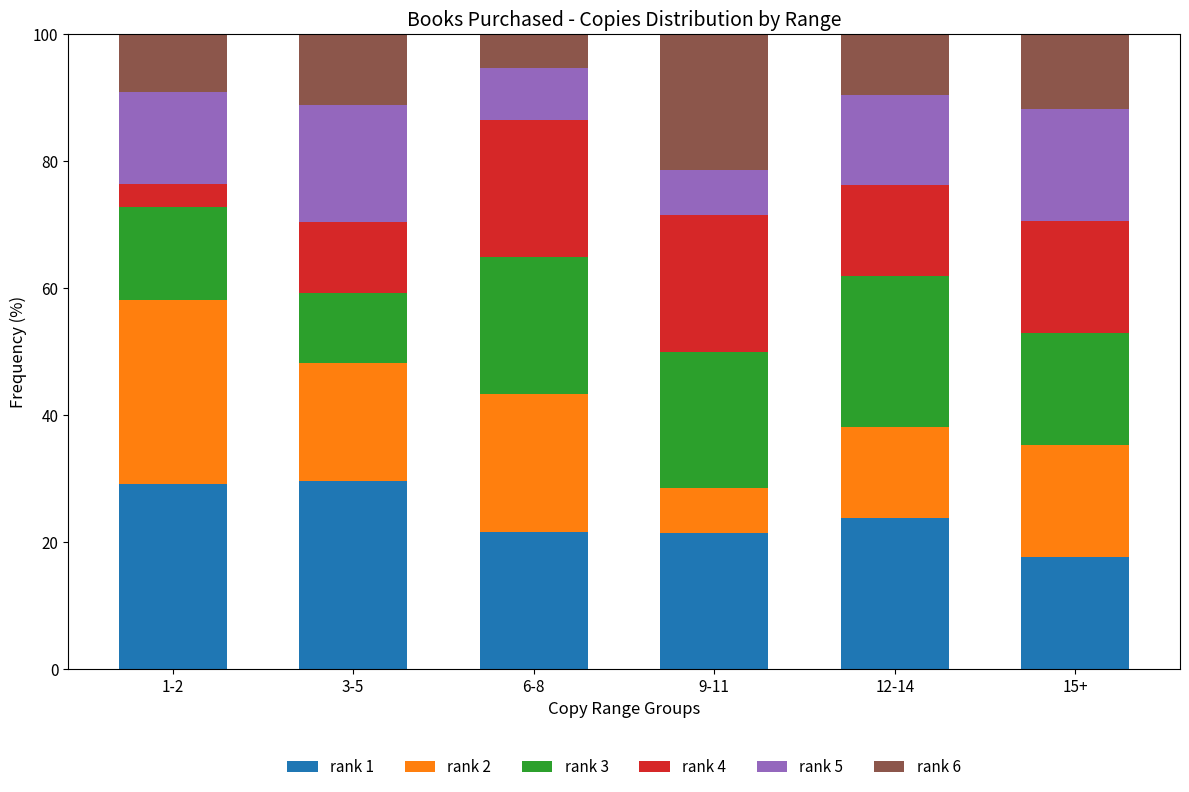

What is the highest value of the rank 1 series?

29.6